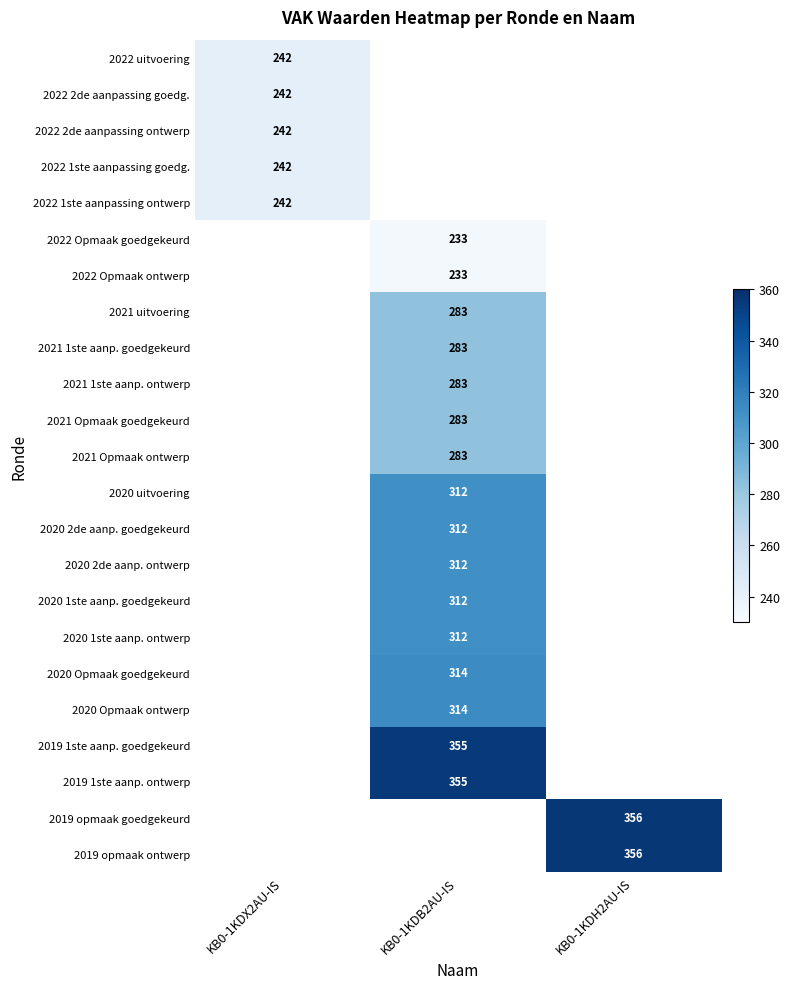

The value of 2022 1ste aanpassing ontwerp at KB0-1KDX2AU-IS is 242. True or false?

True